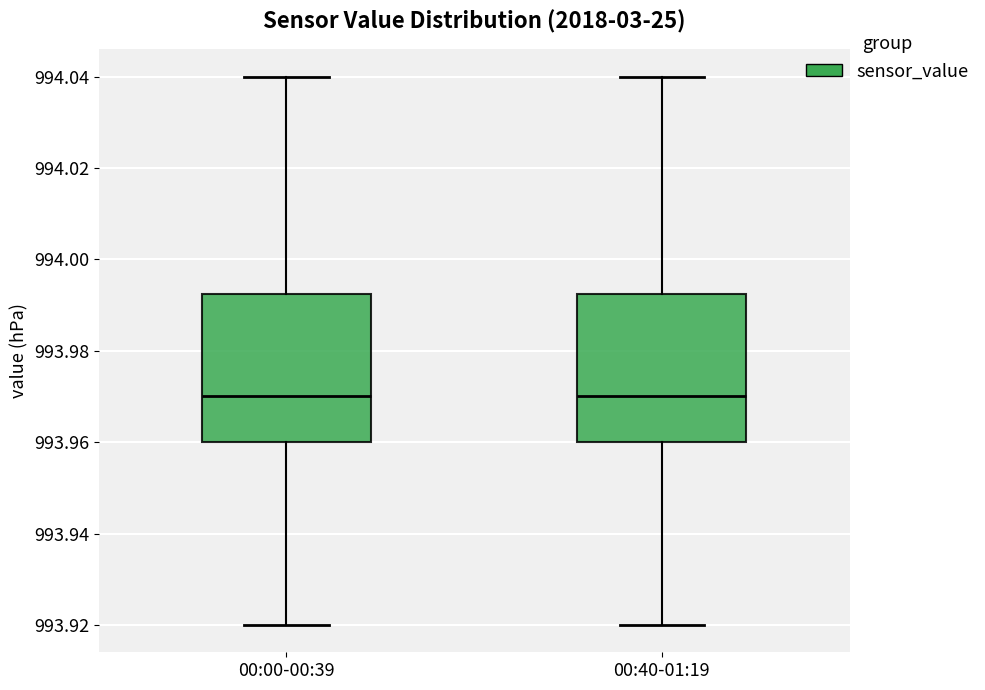

Reading left to right, read every box against the y-axis: the position of its median line, the range the box covers, and the ends of its whiskers. The values are not printed on the chart, so give them approximately, as read against the axis.

00:00-00:39: median 993.970, box 993.960 to 993.992, whiskers 993.920 to 994.040
00:40-01:19: median 993.970, box 993.960 to 993.992, whiskers 993.920 to 994.040